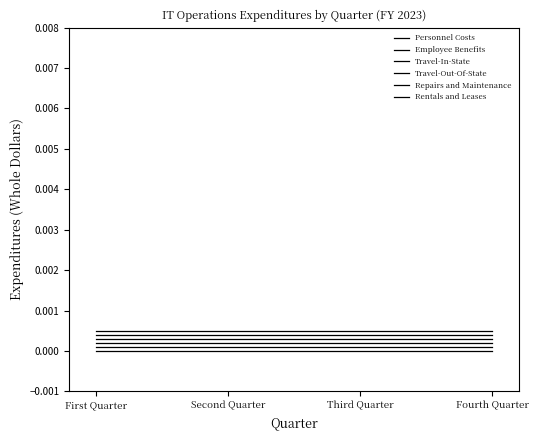

List the labels in order of Travel-In-State value, largest first.

First Quarter, Second Quarter, Third Quarter, Fourth Quarter